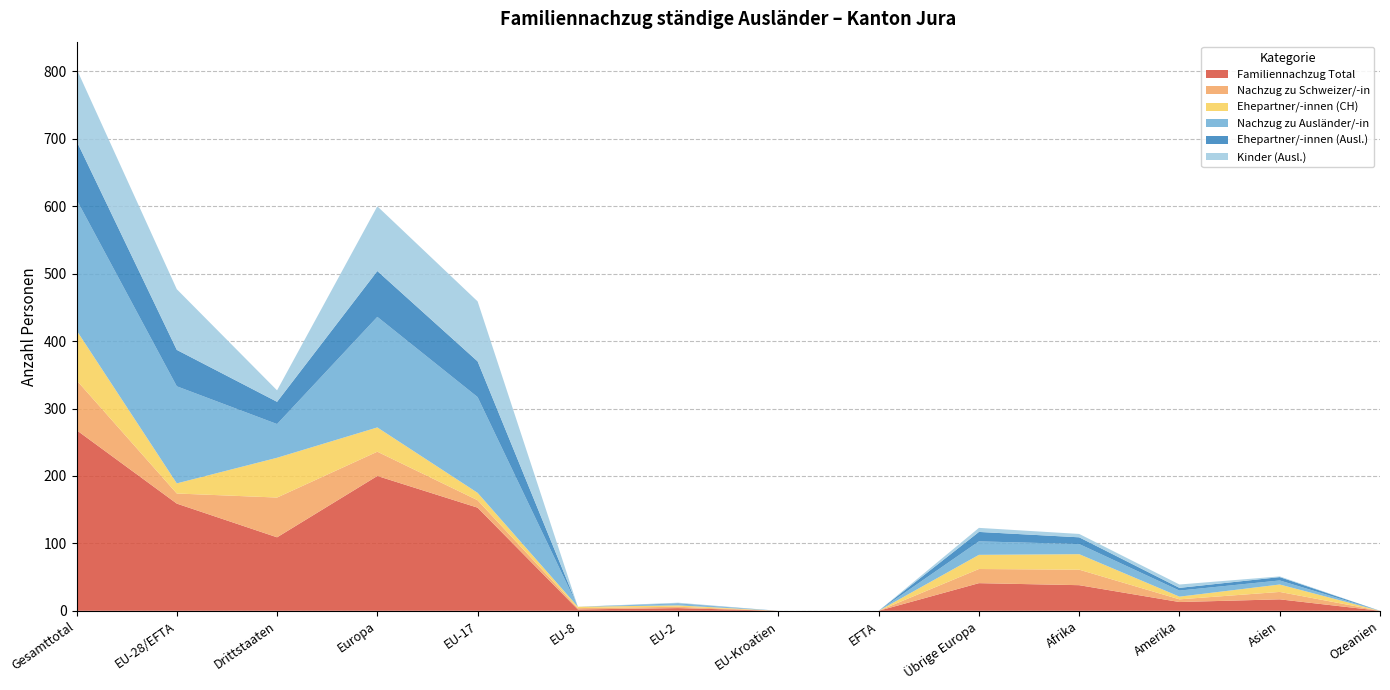

Reading right to left, extract all data points from this chart.

Familiennachzug Total: Ozeanien=0	Asien=17	Amerika=13	Afrika=38	Übrige Europa=41	EFTA=0	EU-Kroatien=0	EU-2=4	EU-8=2	EU-17=153	Europa=200	Drittstaaten=109	EU-28/EFTA=159	Gesamttotal=268
Nachzug zu Schweizer/-in: Ozeanien=0	Asien=11	Amerika=4	Afrika=23	Übrige Europa=21	EFTA=0	EU-Kroatien=0	EU-2=2	EU-8=2	EU-17=11	Europa=36	Drittstaaten=59	EU-28/EFTA=15	Gesamttotal=74
Ehepartner/-innen (CH): Ozeanien=0	Asien=11	Amerika=4	Afrika=23	Übrige Europa=21	EFTA=0	EU-Kroatien=0	EU-2=2	EU-8=2	EU-17=11	Europa=36	Drittstaaten=59	EU-28/EFTA=15	Gesamttotal=74
Nachzug zu Ausländer/-in: Ozeanien=0	Asien=6	Amerika=9	Afrika=15	Übrige Europa=20	EFTA=0	EU-Kroatien=0	EU-2=2	EU-8=0	EU-17=142	Europa=164	Drittstaaten=50	EU-28/EFTA=144	Gesamttotal=194
Ehepartner/-innen (Ausl.): Ozeanien=0	Asien=5	Amerika=4	Afrika=10	Übrige Europa=14	EFTA=0	EU-Kroatien=0	EU-2=1	EU-8=0	EU-17=53	Europa=68	Drittstaaten=33	EU-28/EFTA=54	Gesamttotal=87
Kinder (Ausl.): Ozeanien=0	Asien=1	Amerika=5	Afrika=5	Übrige Europa=6	EFTA=0	EU-Kroatien=0	EU-2=1	EU-8=0	EU-17=89	Europa=96	Drittstaaten=17	EU-28/EFTA=90	Gesamttotal=107